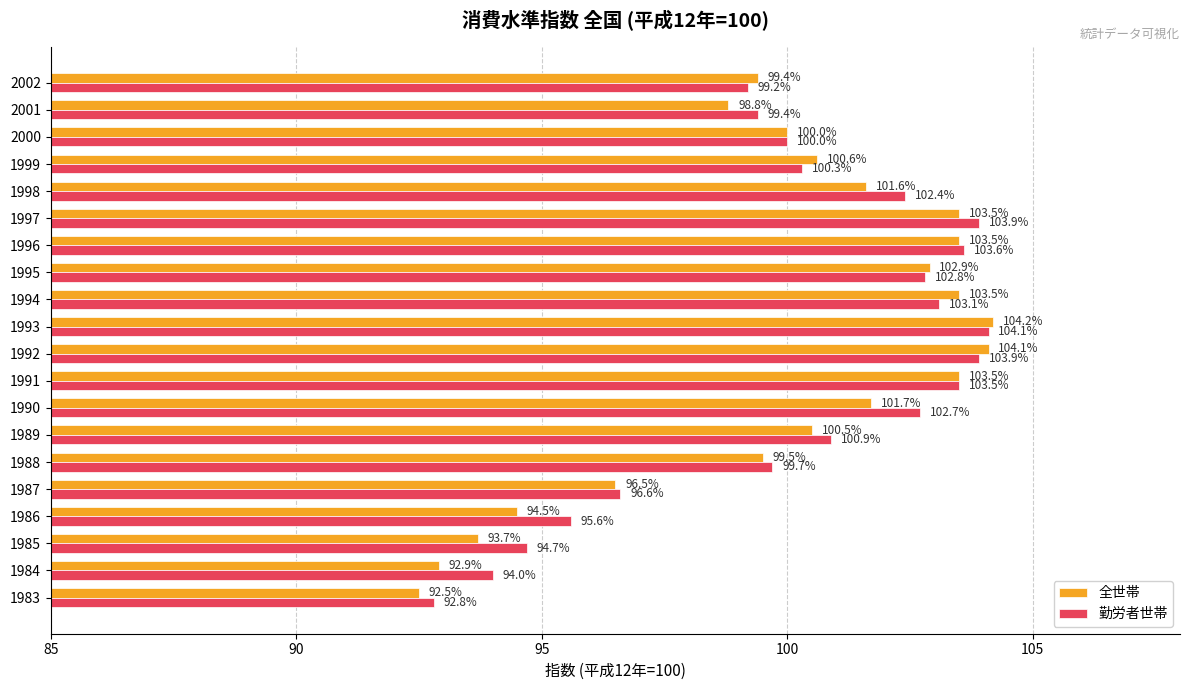

The 全世帯 series shows 99.5 at 1988. True or false?

True